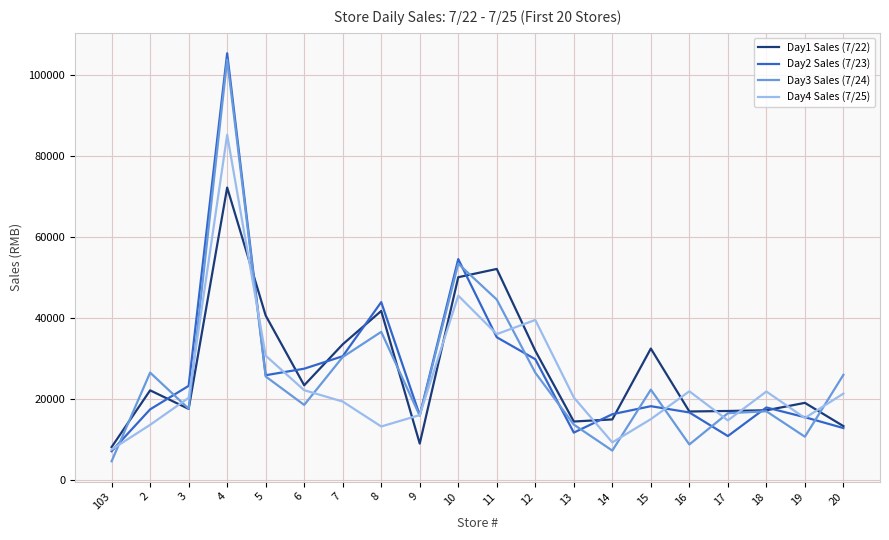

Does the chart display data point markers on the line(s)?

No